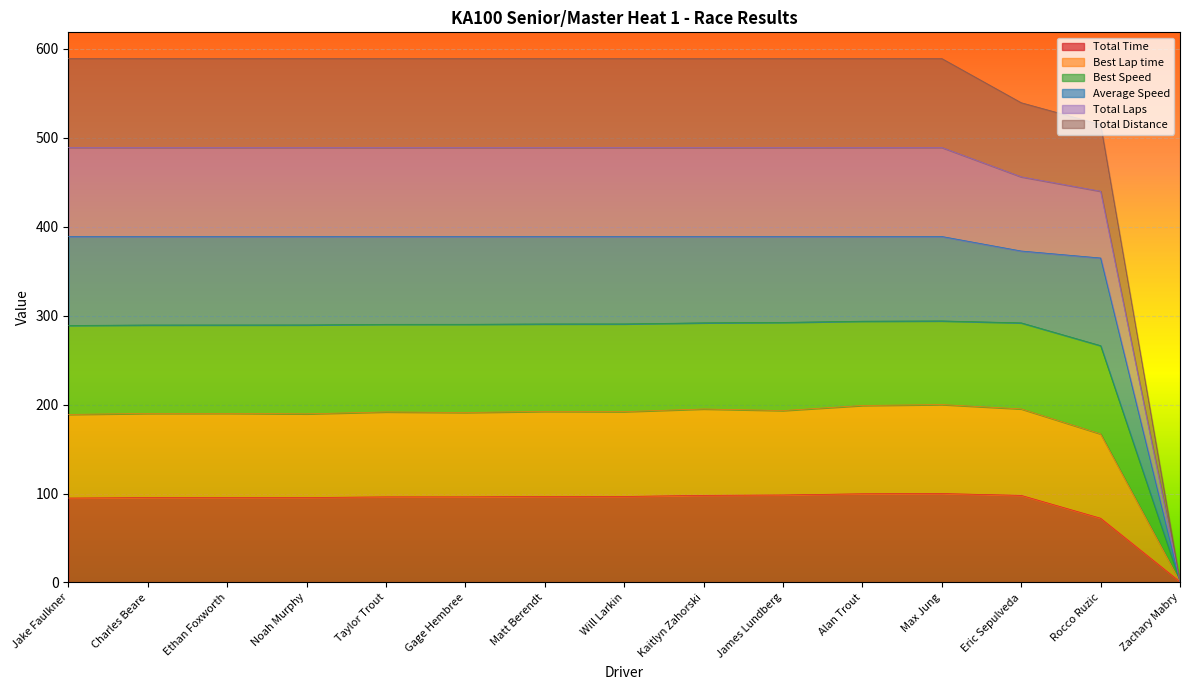

Count the number of categories in the chart.

15